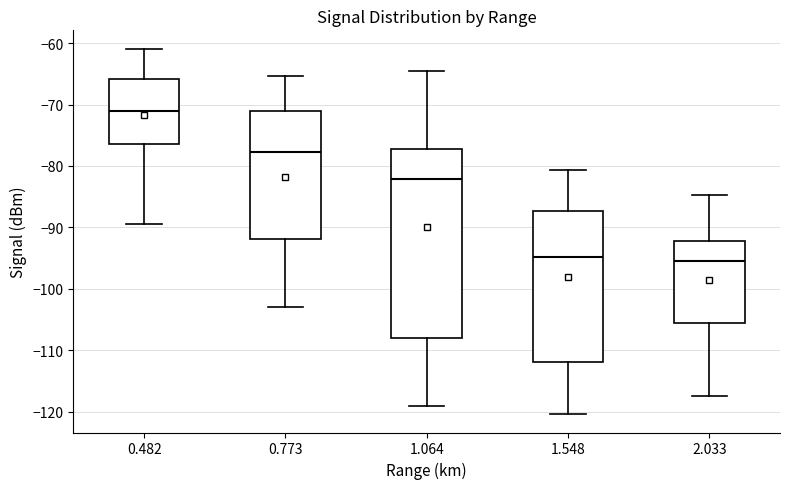

Reading left to right, transcribe this box plot: for each box, give where its median line is, the range the box spans, and where its two whiskers end, as read against the y-axis. The values are not printed on the chart, so give them approximately, as read against the axis.

0.482: median -71, box -76 to -66, whiskers -89 to -61
0.773: median -78, box -92 to -71, whiskers -103 to -65
1.064: median -82, box -108 to -77, whiskers -119 to -64
1.548: median -95, box -112 to -87, whiskers -120 to -81
2.033: median -95, box -106 to -92, whiskers -117 to -85